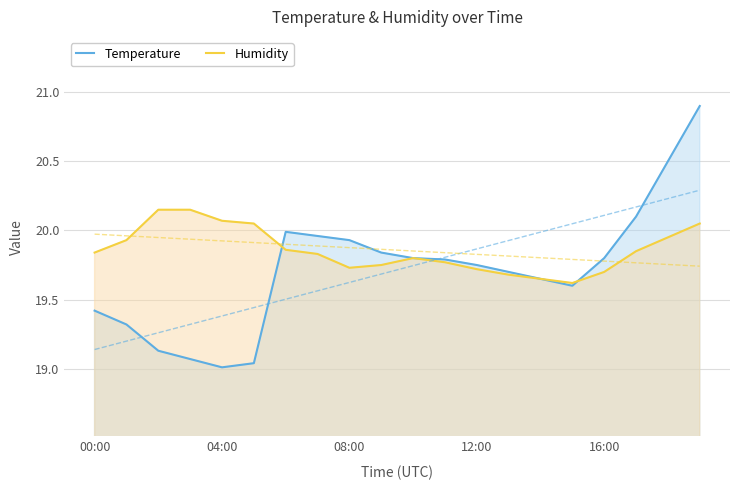

Between 04:00 and 5, which is larger?

04:00